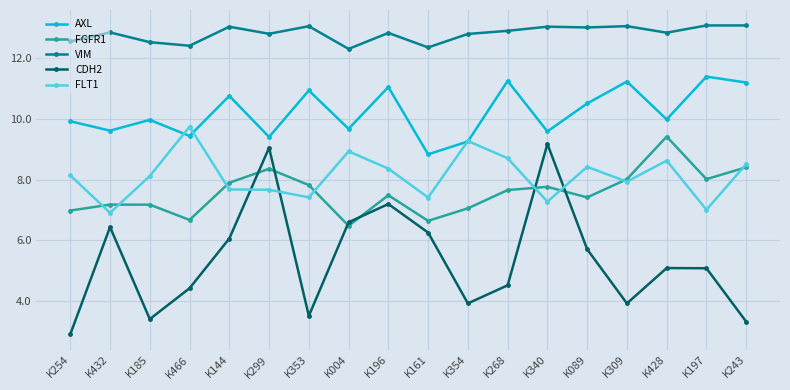

In AXL, how many points are higher than both neighbors (excluding endpoints)?

7